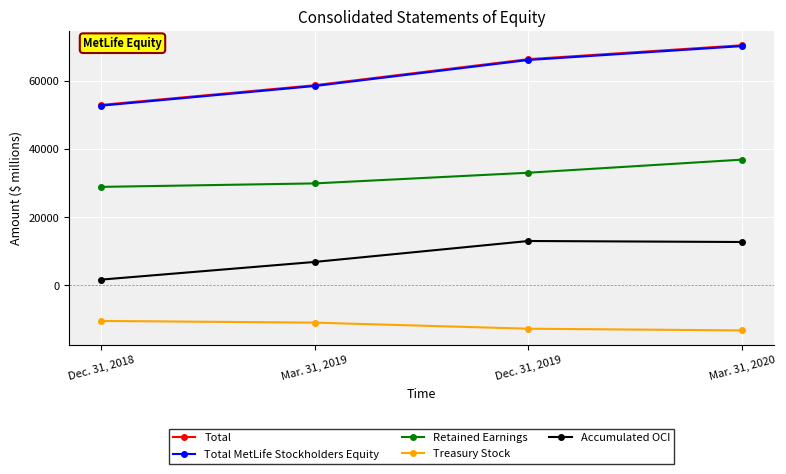

Read the Retained Earnings value at Dec. 31, 2019, to the nearest 100.

33100